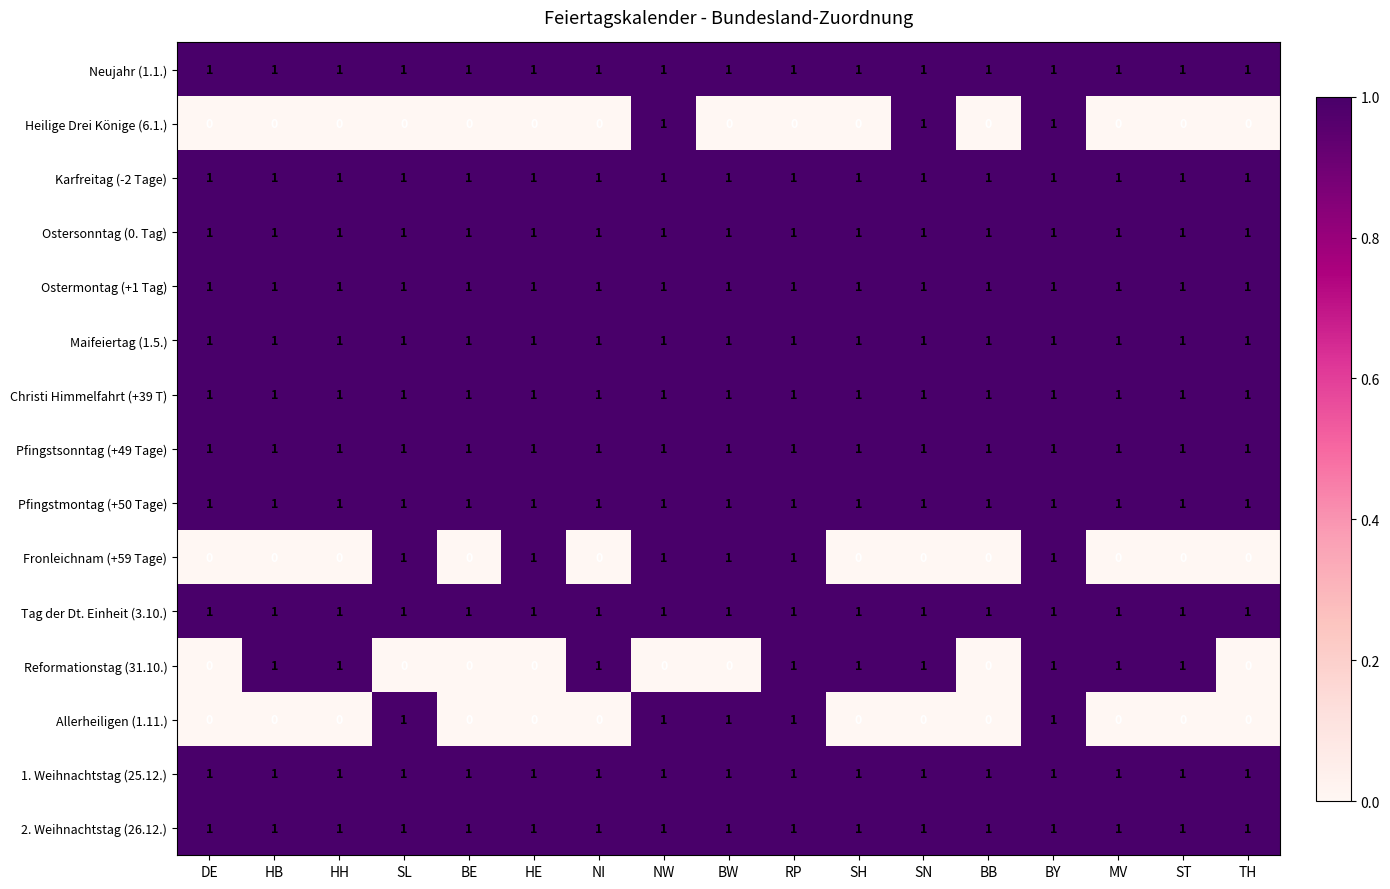

At which category is the sum across all series the highest?

BY